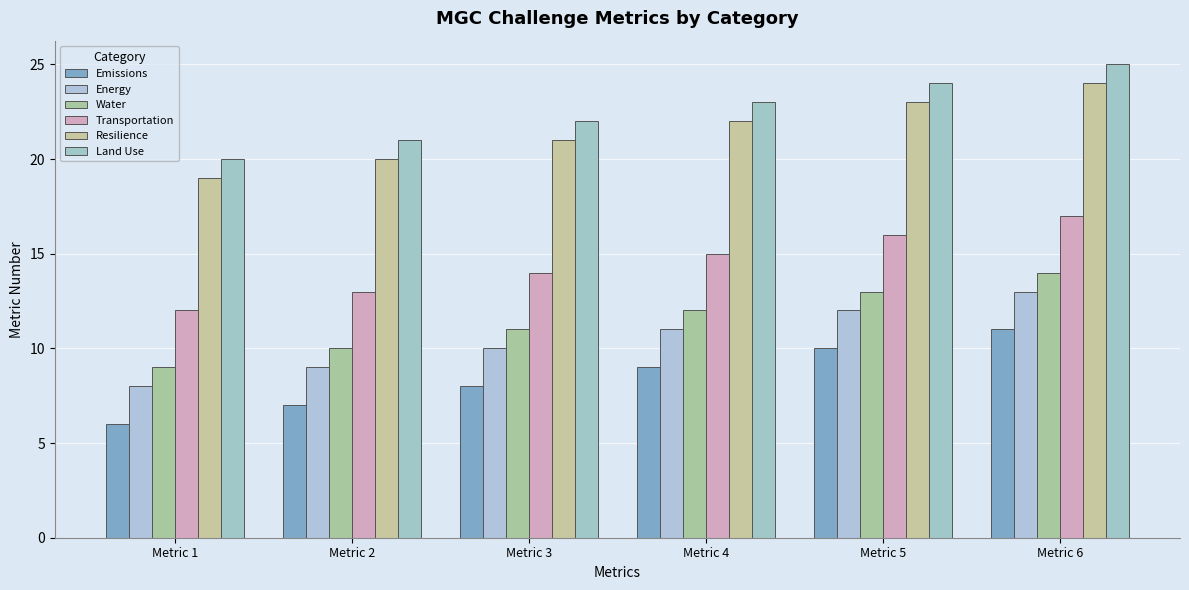

How many data points in Land Use are less than 23?

3